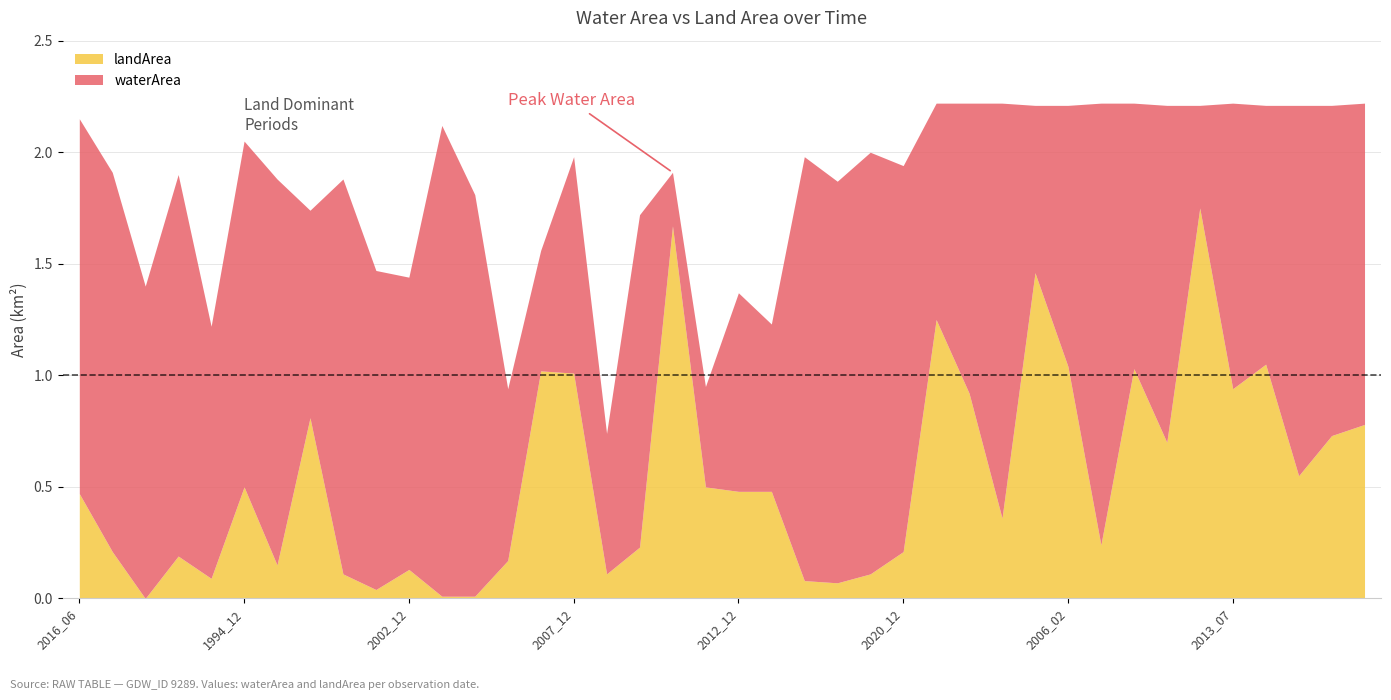

At 2004_07, list the series in order from smallest to largest.

waterArea, landArea